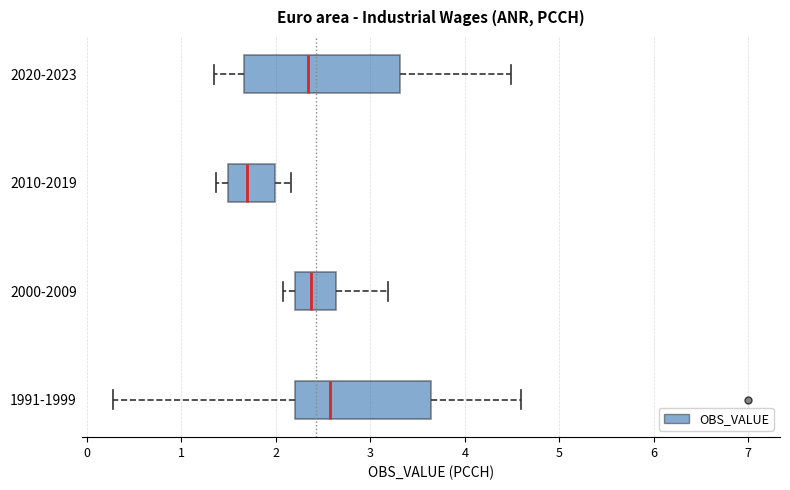

Where does the left whisker of the box for 2000-2009 end on the x-axis? The values are not printed on the chart, so give them approximately, as read against the axis.

2.1